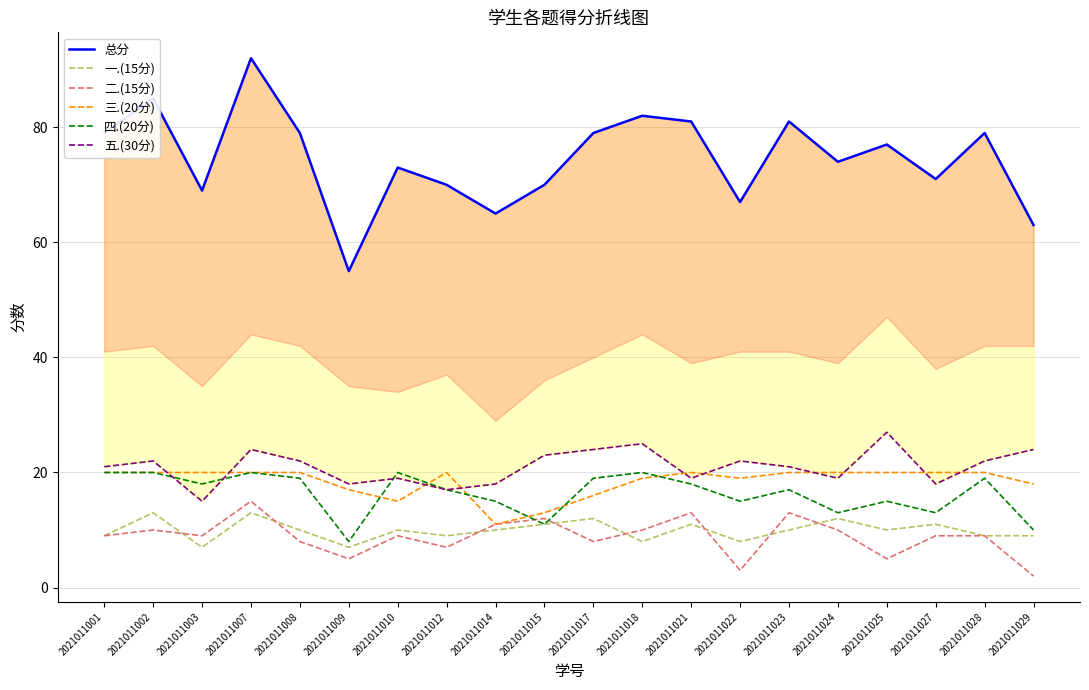

How many data points does each series have?

20